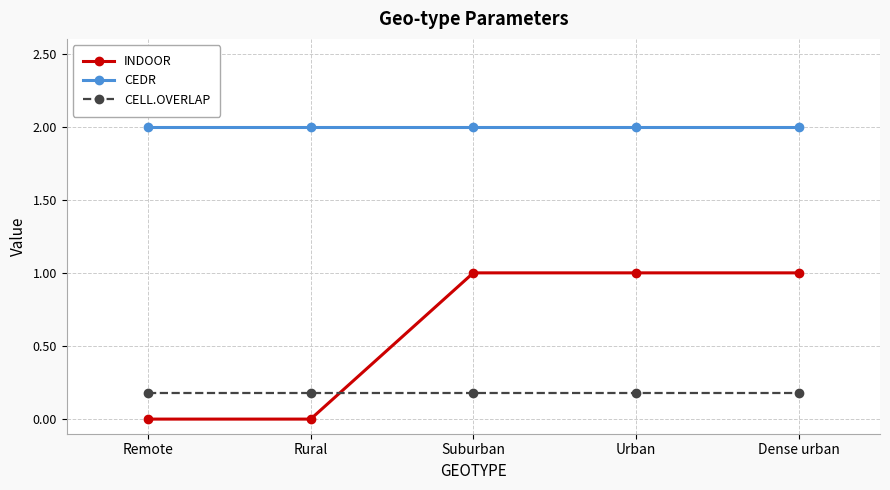

Which series has the largest total across all categories?

CEDR